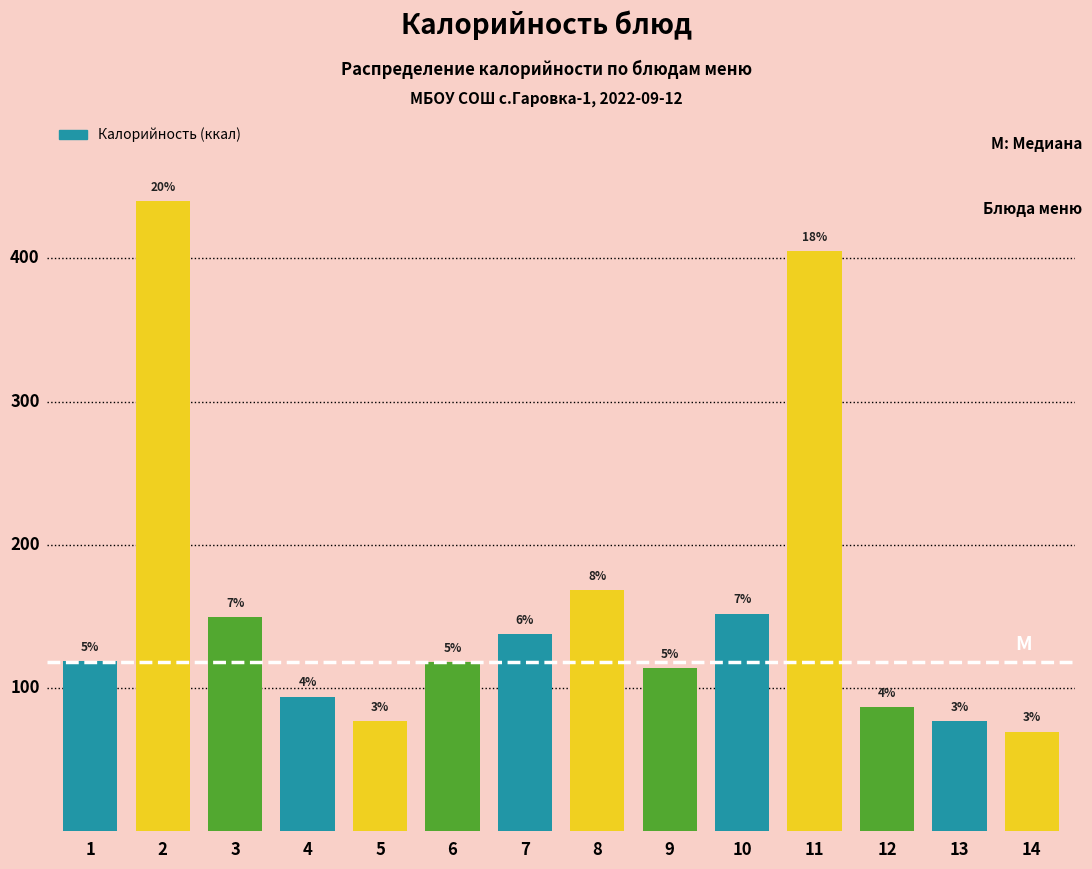

Are the bars horizontal?

No